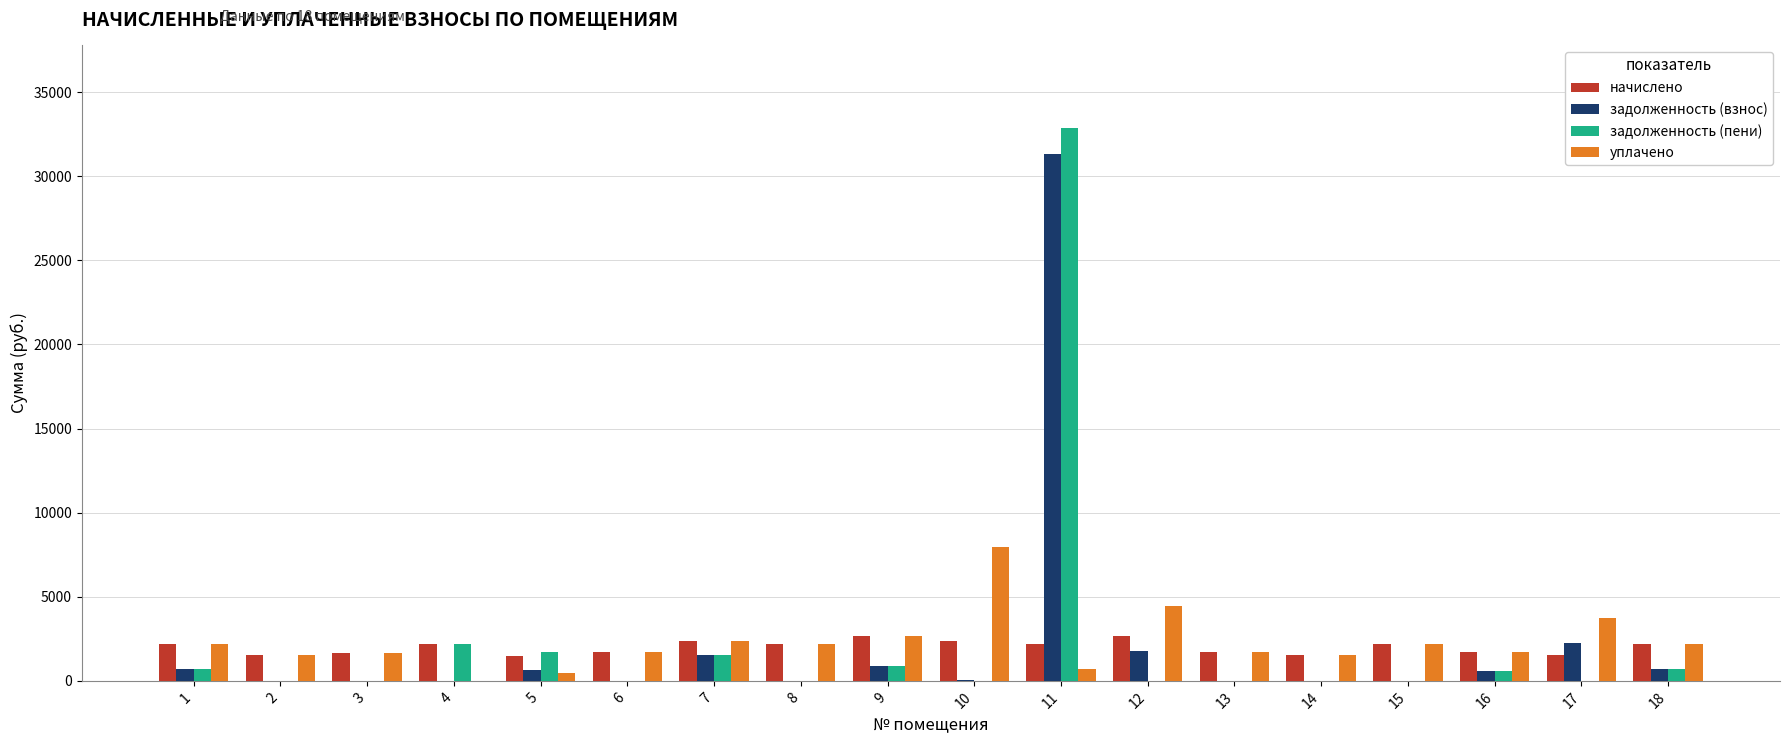

Which series has the widest spread of values?

задолженность (пени)